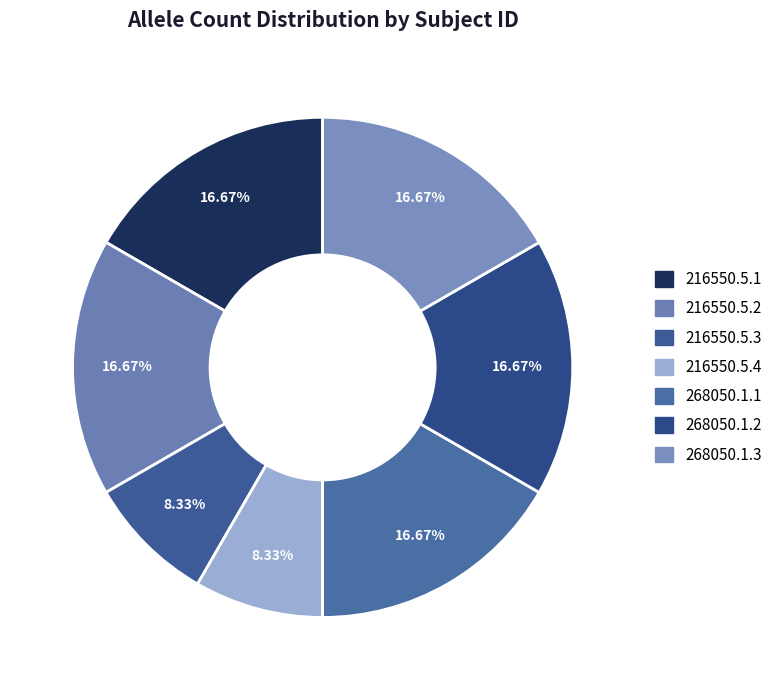

Is it true that 216550.5.2 is 17% of the pie?

True